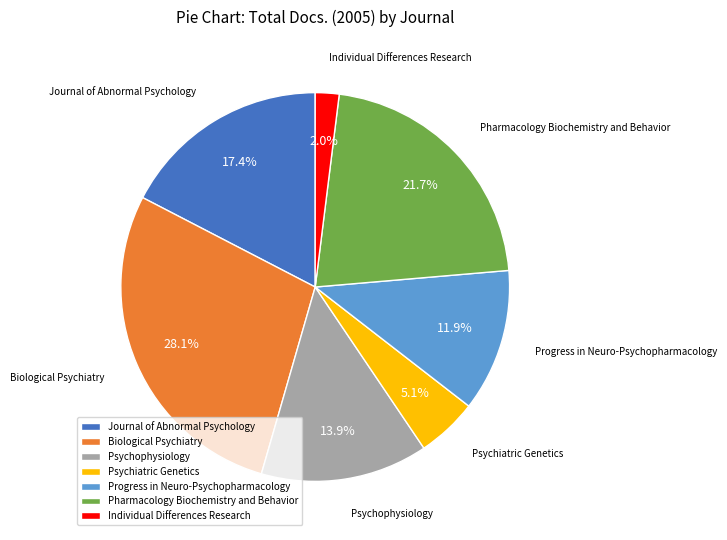

Rank the categories by value from lowest to highest.

Individual Differences Research, Psychiatric Genetics, Progress in Neuro-Psychopharmacology, Psychophysiology, Journal of Abnormal Psychology, Pharmacology Biochemistry and Behavior, Biological Psychiatry